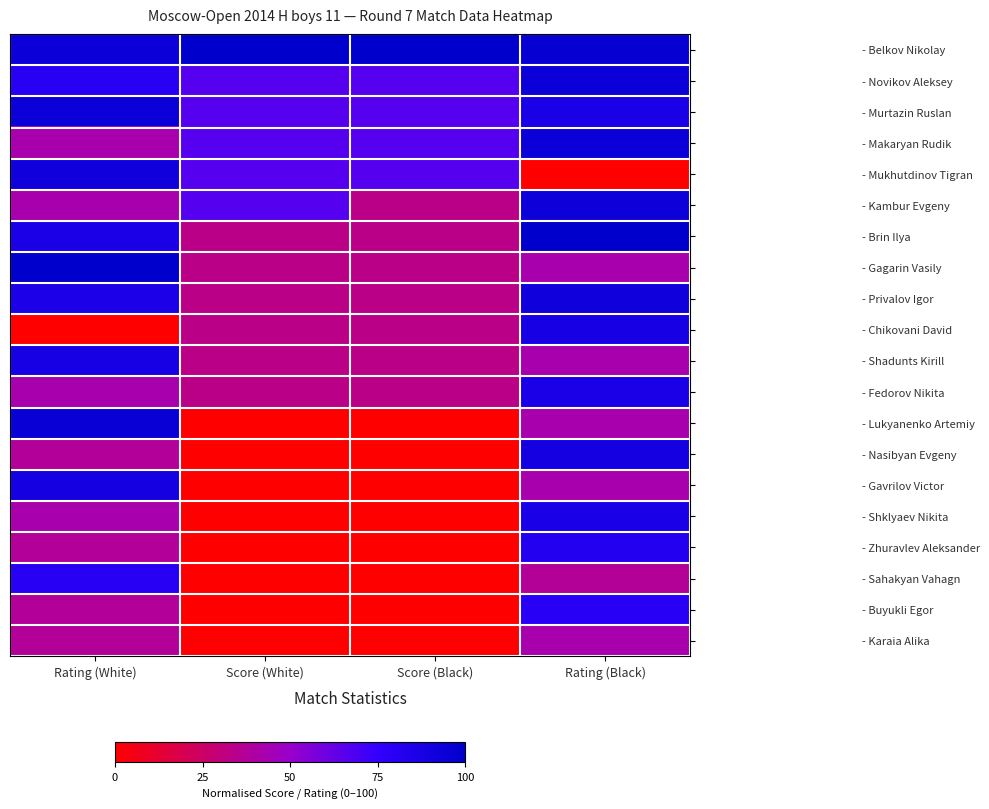

List the series in order of their peak value, lowest first.

- Karaia Alika, - Buyukli Egor, - Sahakyan Vahagn, - Zhuravlev Aleksander, - Fedorov Nikita, - Shklyaev Nikita, - Shadunts Kirill, - Chikovani David, - Gavrilov Victor, - Nasibyan Evgeny, - Privalov Igor, - Mukhutdinov Tigran, - Kambur Evgeny, - Makaryan Rudik, - Novikov Aleksey, - Murtazin Ruslan, - Lukyanenko Artemiy, - Belkov Nikolay, - Brin Ilya, - Gagarin Vasily